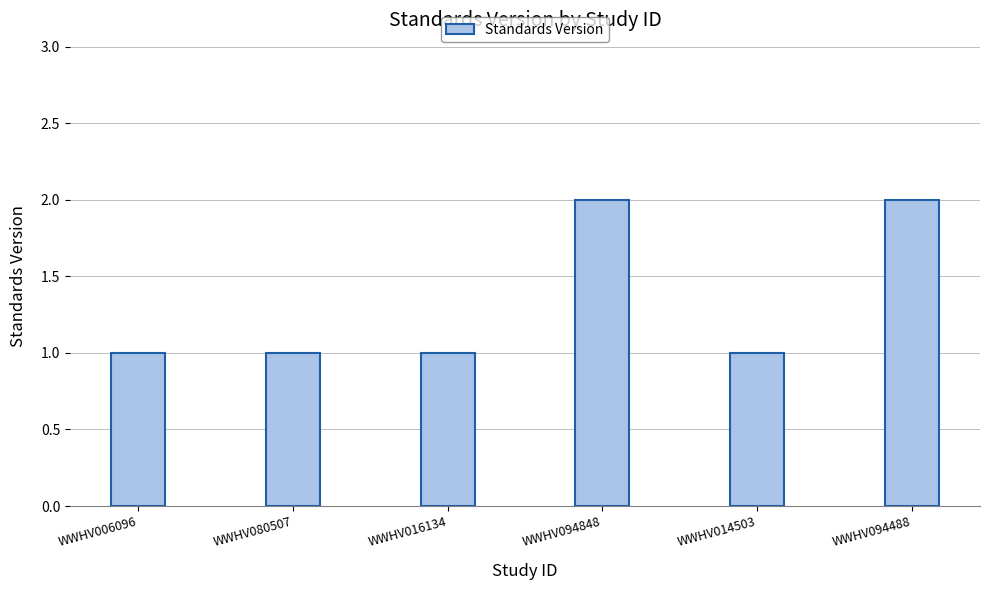

Are the bars grouped side by side (vs. stacked)?

No